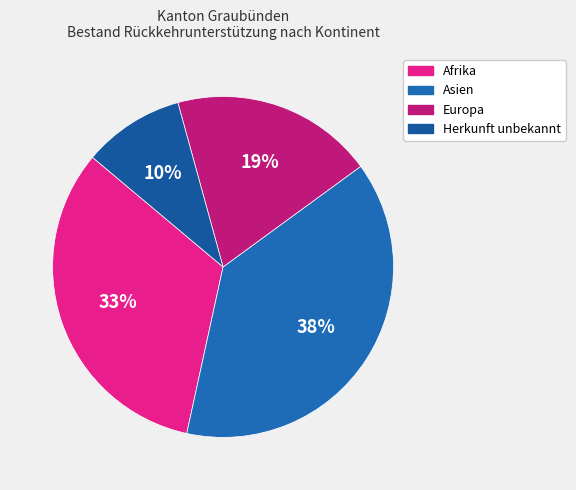

To the nearest percent, what is the average slice percentage?

25%